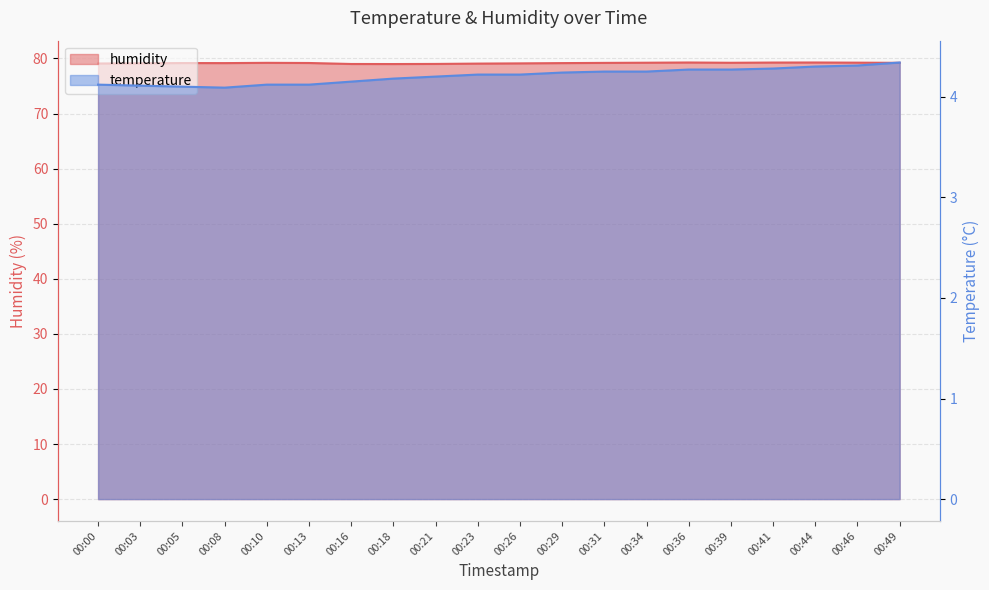

What is the difference between the humidity values at 00:16 and 00:49?

0.2